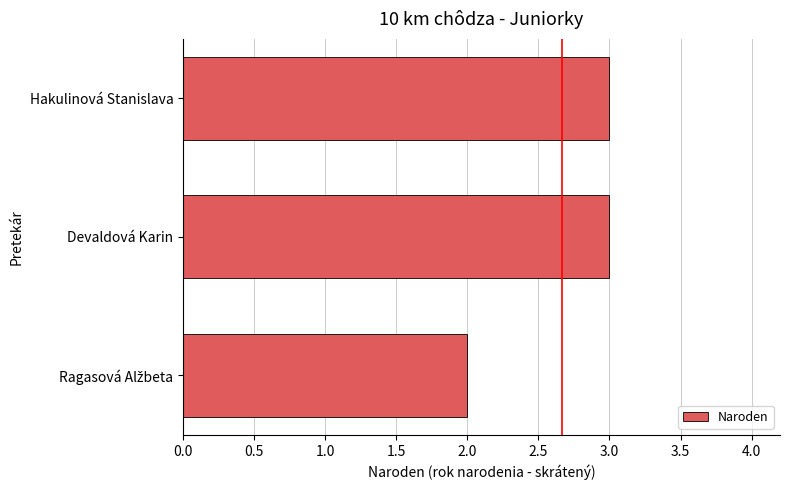

Does the chart contain stacked bars?

No